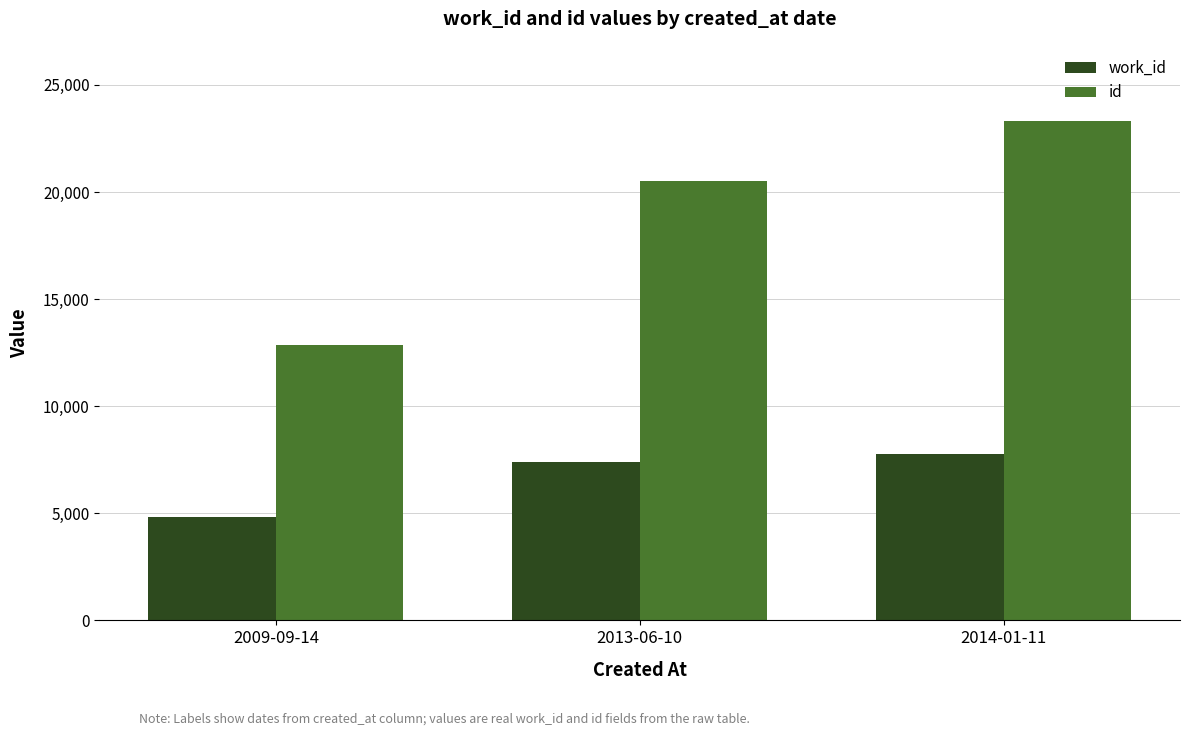

Rank the series by their maximum value, from highest to lowest.

id, work_id